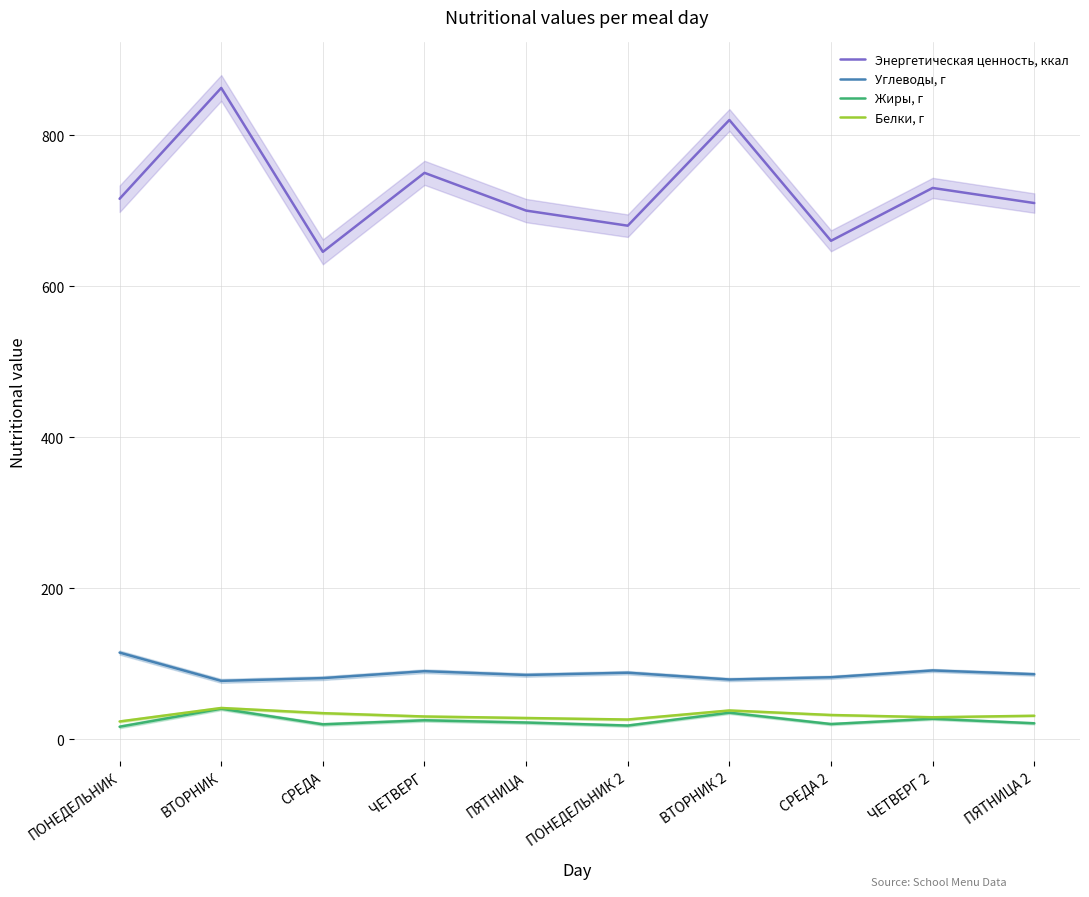

What is the label of the 3rd point from the right?

СРЕДА 2